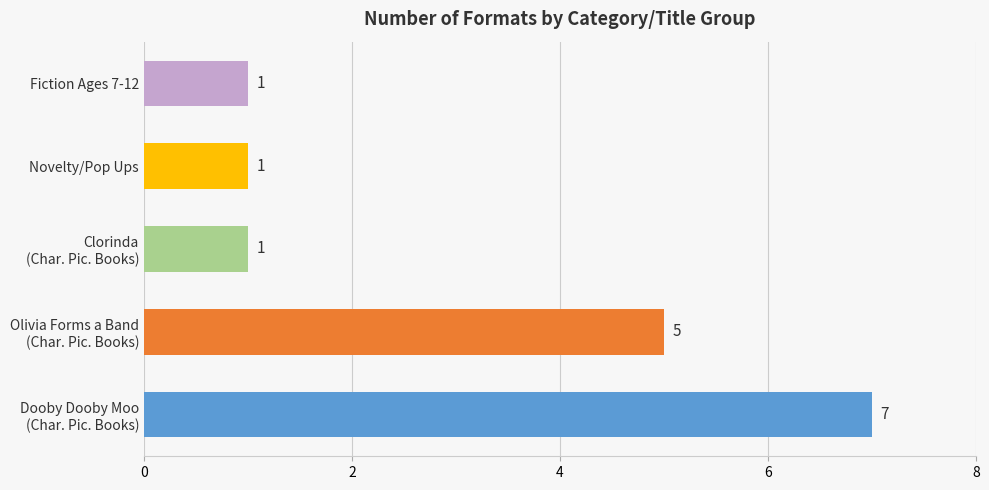

Reading bottom to top, extract all data points from this chart.

7	5	1	1	1